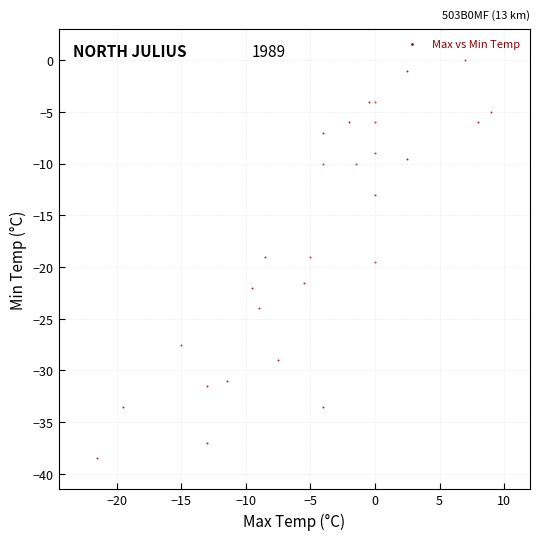

What is the range of Y values (max minus min)?

38.5